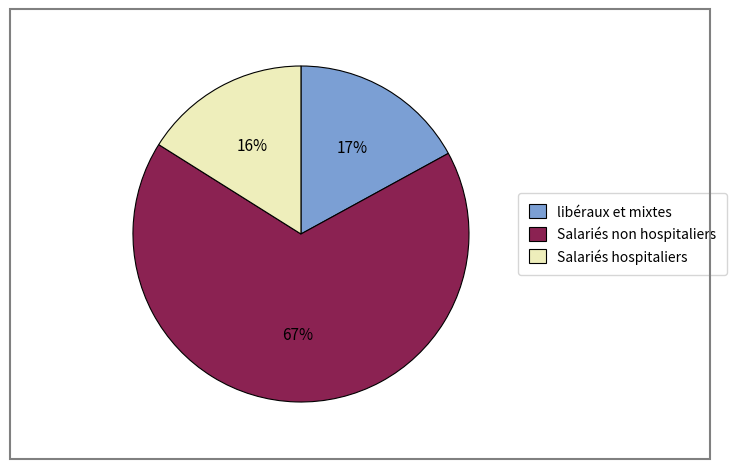

Is it true that libéraux et mixtes is 17% of the pie?

True